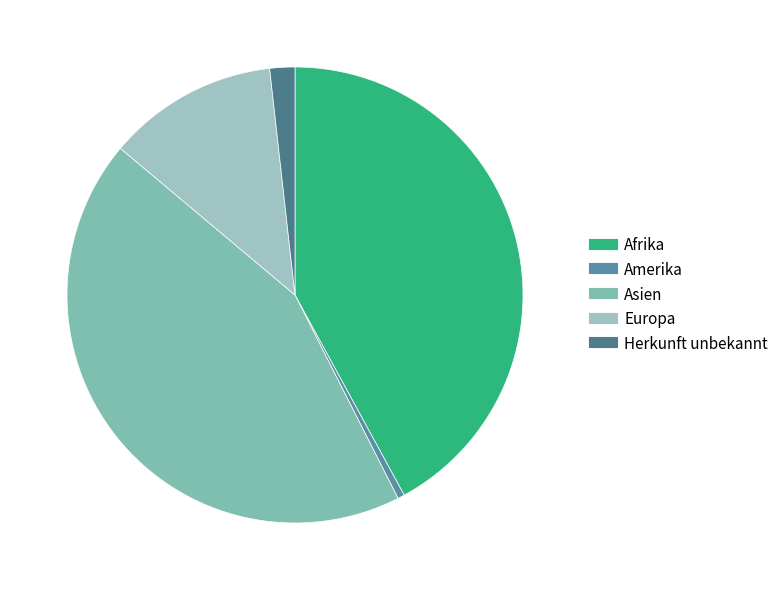

True or false: Europa accounts for 12% of the total.

True